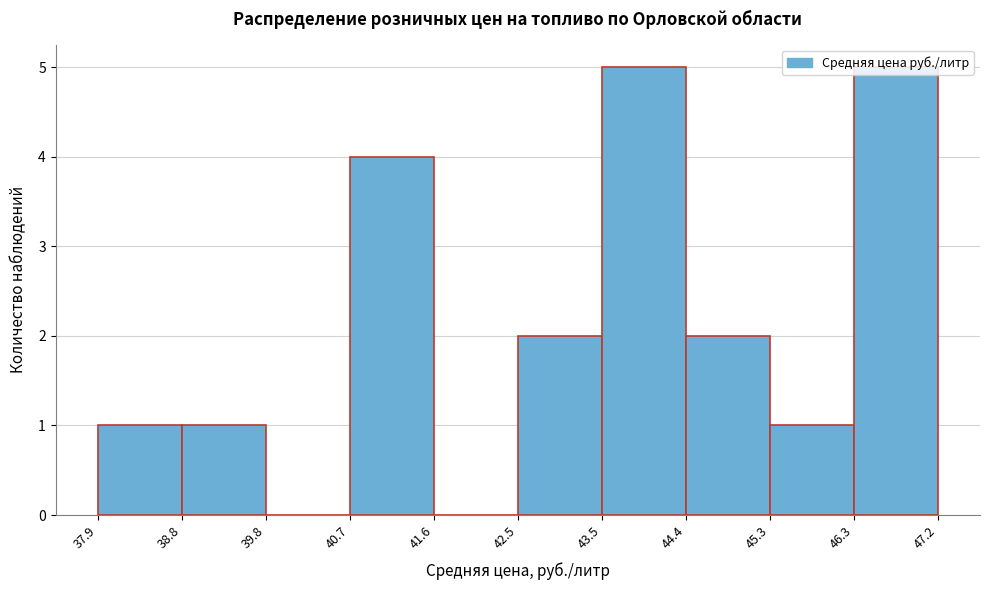

What is the height of the bar covering 46.3 to 47.2 on the x-axis? The values are not printed on the chart, so give them approximately, as read against the axis.

5